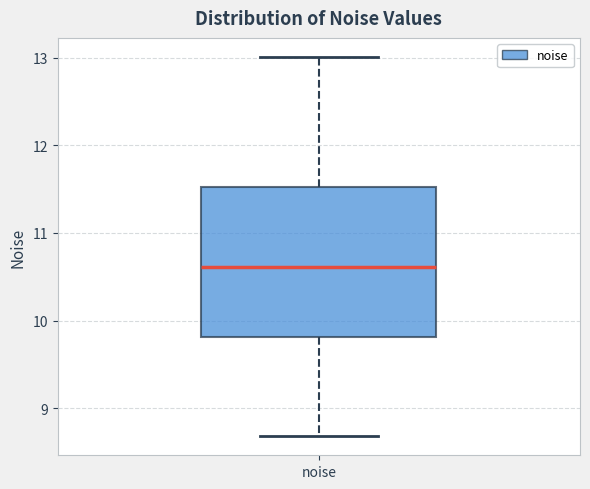

Transcribe this box plot: give where the median line is, the range the box spans, and where the two whiskers end, as read against the y-axis. The values are not printed on the chart, so give them approximately, as read against the axis.

median 10.6, box 9.8 to 11.5, whiskers 8.7 to 13.0